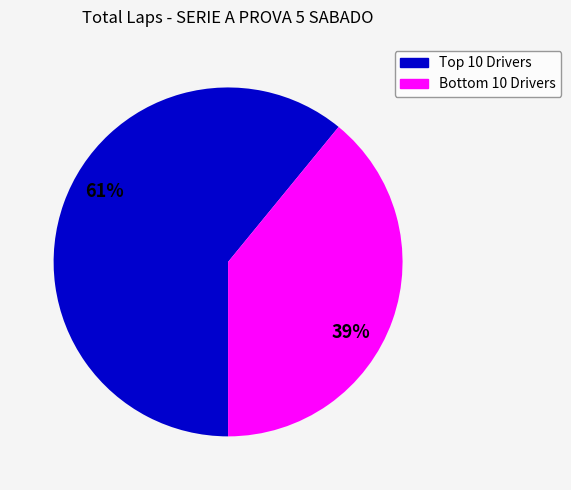

To the nearest percent, what is the difference between the largest and smallest slice percentages?

22%